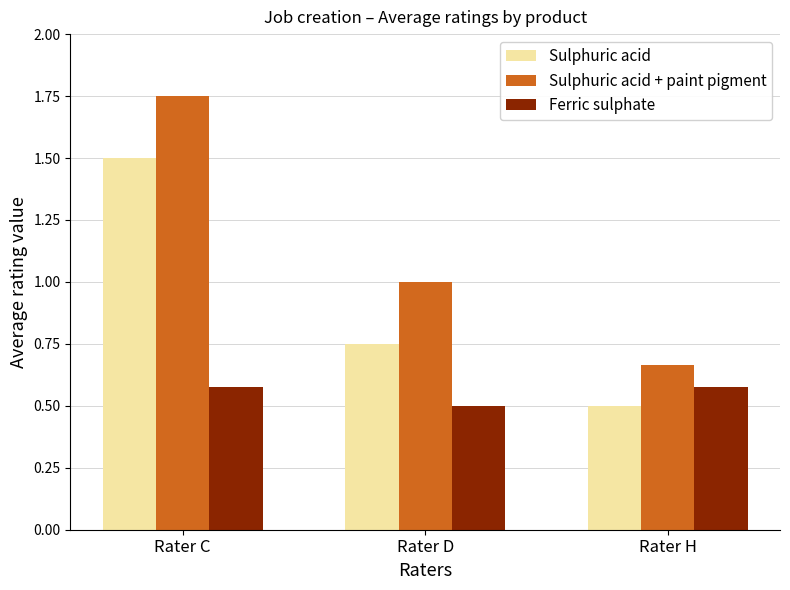

Rank the series at Rater H from highest to lowest value.

Sulphuric acid + paint pigment, Ferric sulphate, Sulphuric acid